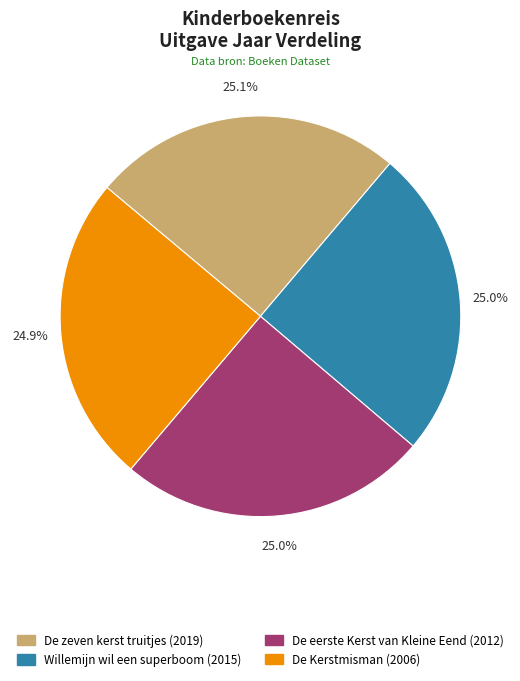

To the nearest percent, what portion does De eerste Kerst van Kleine Eend represent?

25%